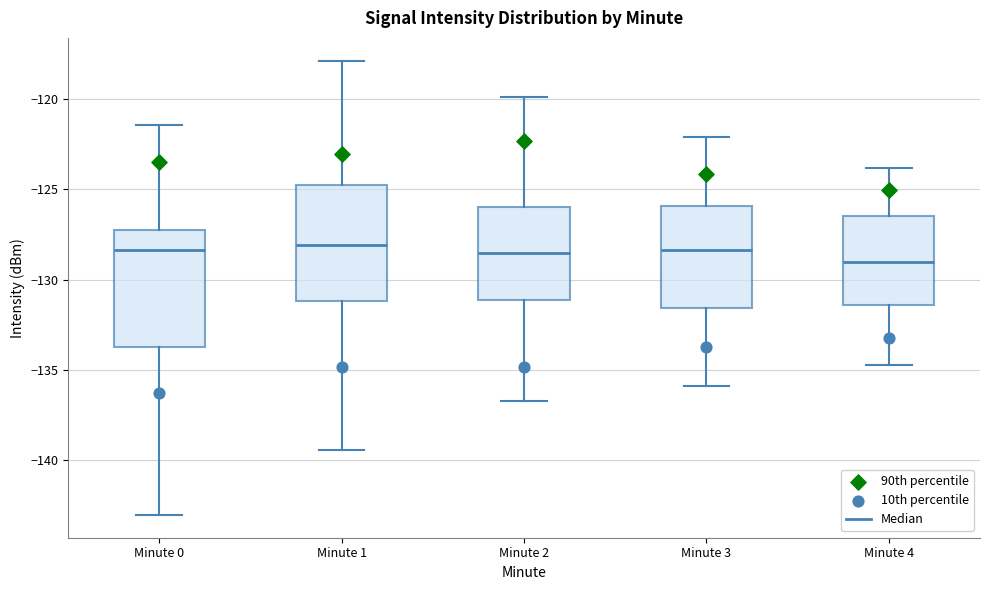

Reading left to right, read every box against the y-axis: the position of its median line, the range the box covers, and the ends of its whiskers. The values are not printed on the chart, so give them approximately, as read against the axis.

Minute 0: median -128.5, box -133.5 to -127.5, whiskers -143.0 to -121.5
Minute 1: median -128.0, box -131.0 to -125.0, whiskers -139.5 to -118.0
Minute 2: median -128.5, box -131.0 to -126.0, whiskers -136.5 to -120.0
Minute 3: median -128.5, box -131.5 to -126.0, whiskers -136.0 to -122.0
Minute 4: median -129.0, box -131.5 to -126.5, whiskers -134.5 to -124.0